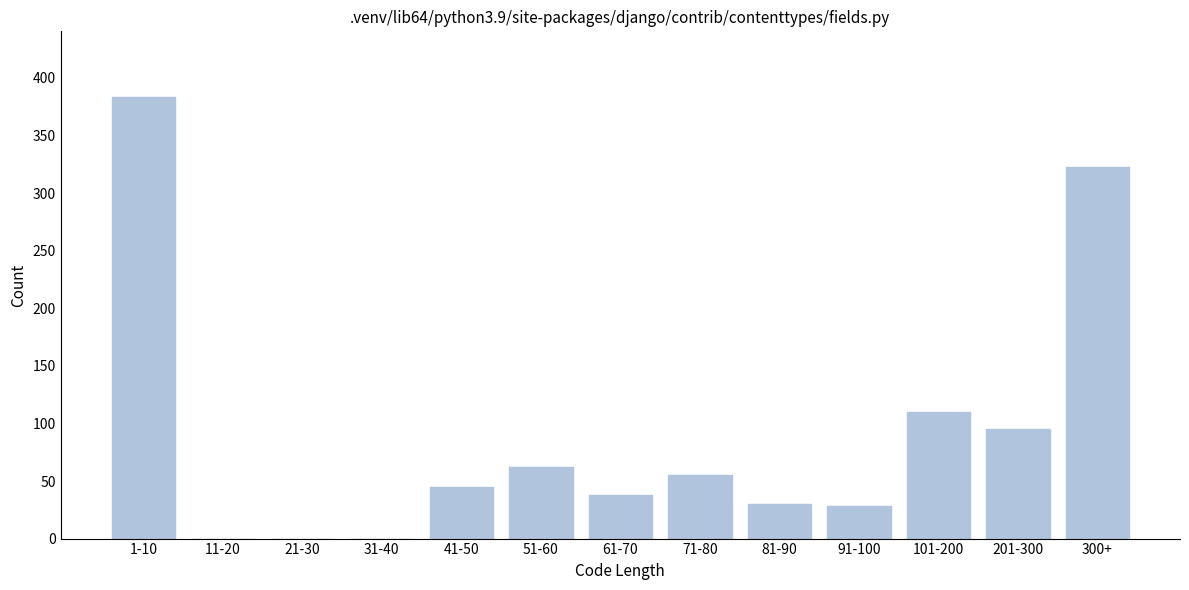

Reading left to right, extract all data points from this chart.

1-10=383	11-20=0	21-30=0	31-40=0	41-50=45	51-60=62	61-70=38	71-80=55	81-90=30	91-100=28	101-200=110	201-300=95	300+=323